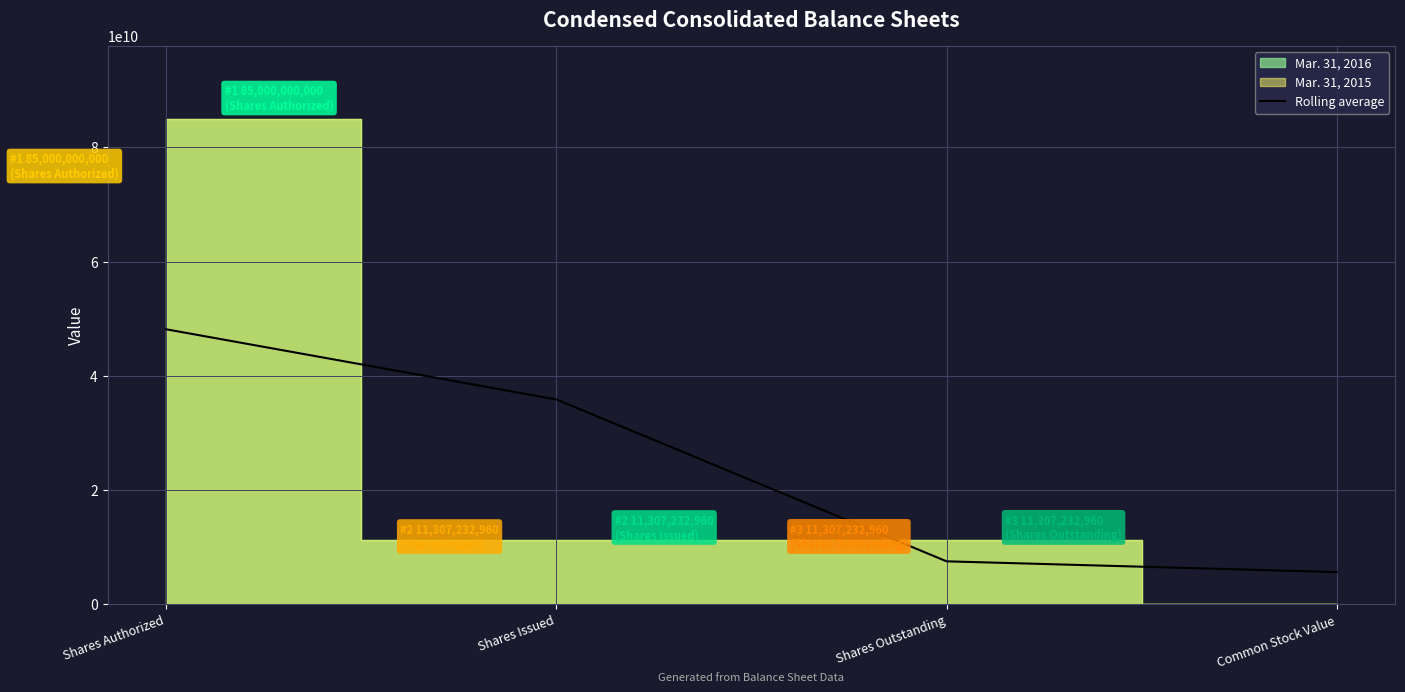

How many values exceed 35871488640?

1